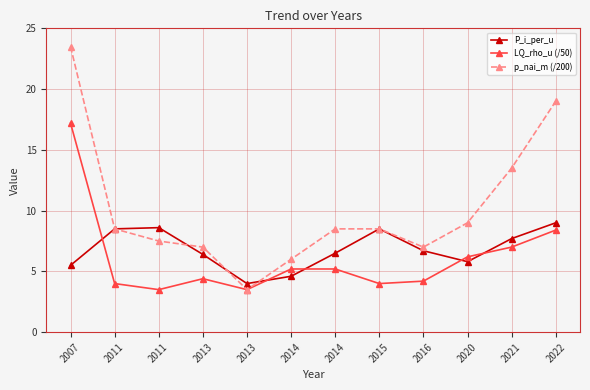

What are all the series names shown in the legend?

P_i_per_u, LQ_rho_u (/50), p_nai_m (/200)